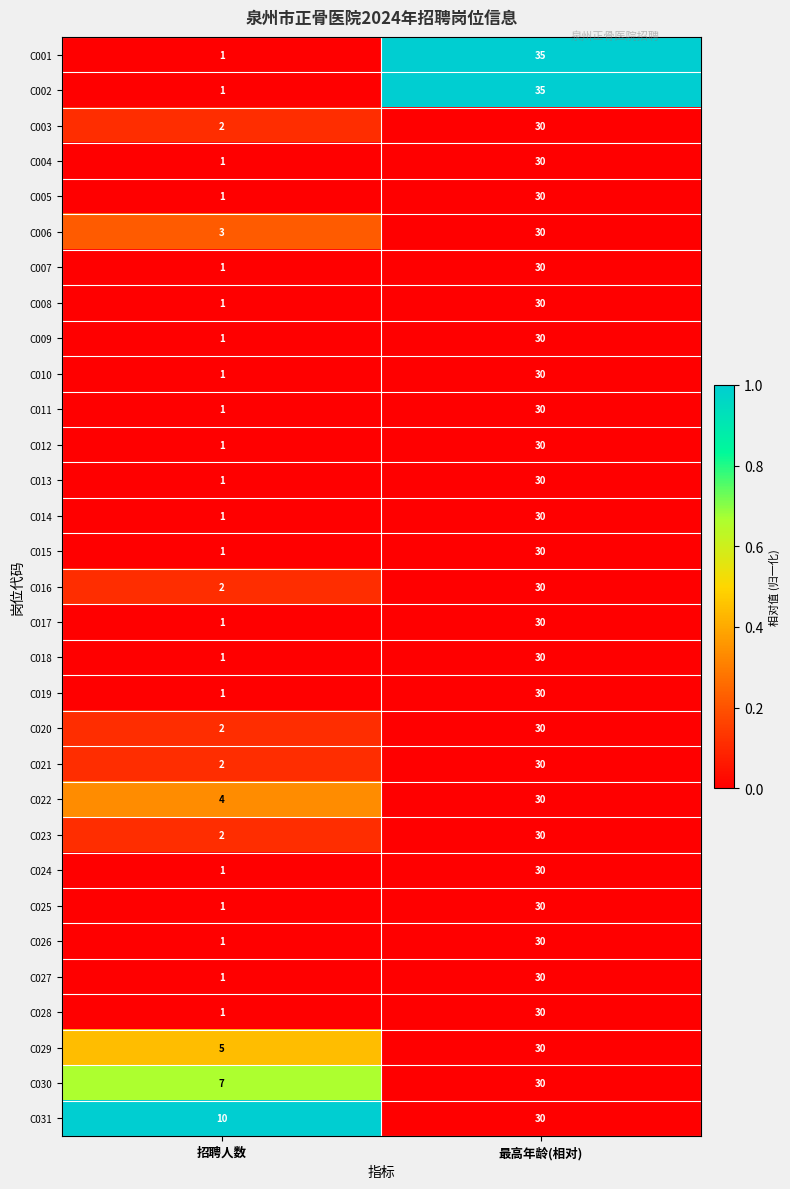

What is the average value of the C016 series?

16